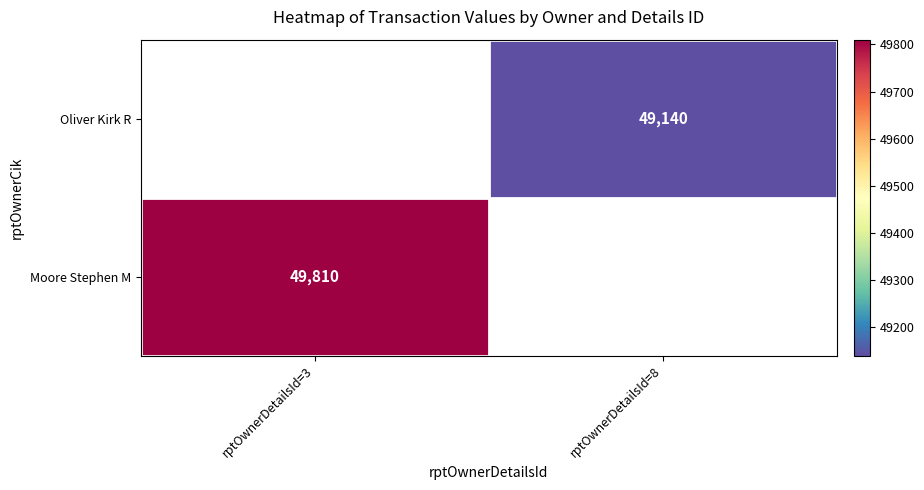

The Oliver Kirk R series shows 10071 at rptOwnerDetailsId=8. True or false?

False